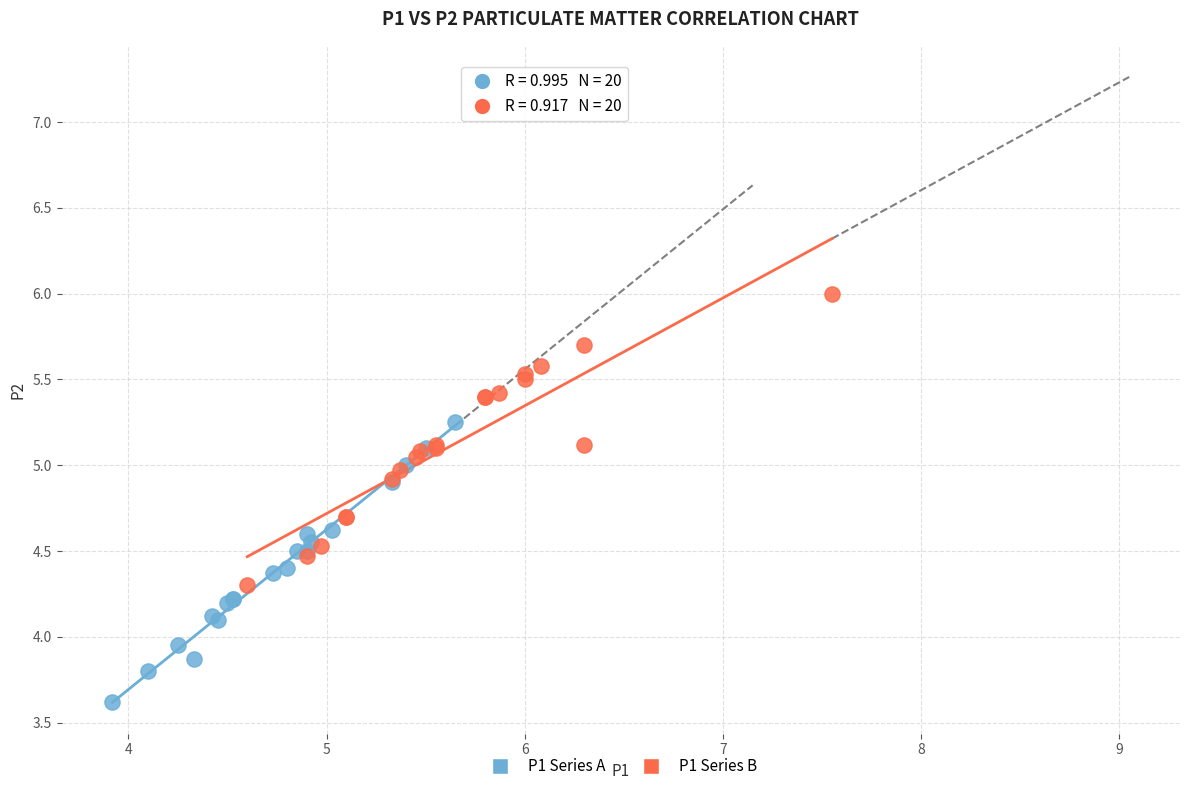

Which series contains the lowest Y value?

P1 Series A